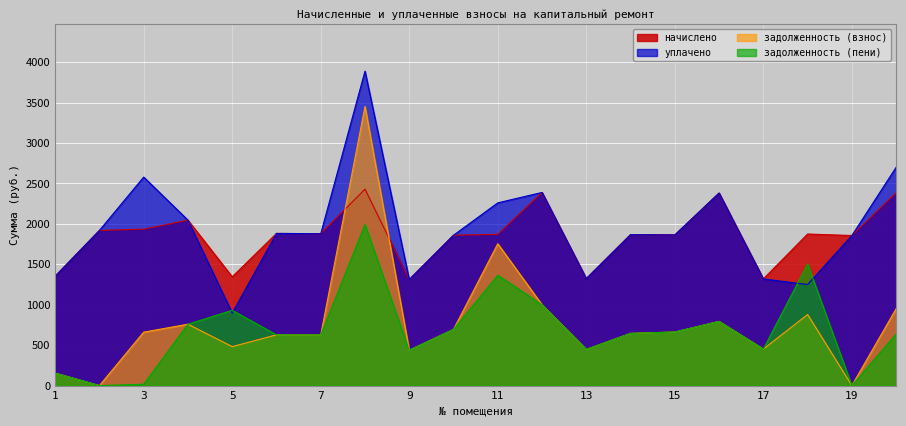

At which label does начислено first exceed 1874?

2